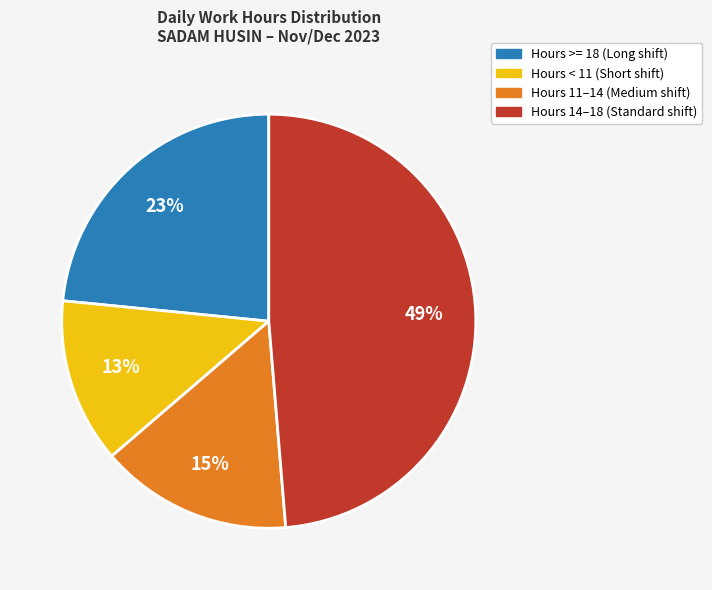

Does any single category account for the majority?

No